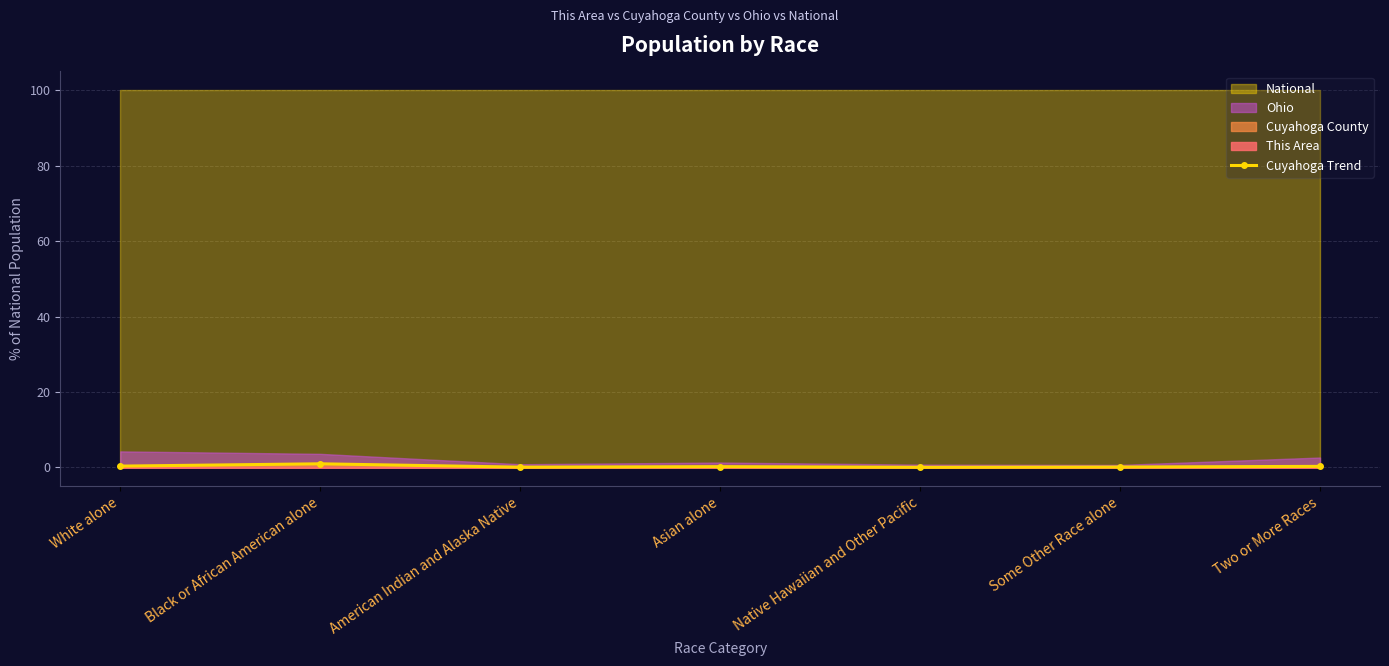

What is the difference between the values at Black or African American alone and Two or More Races?

0.7